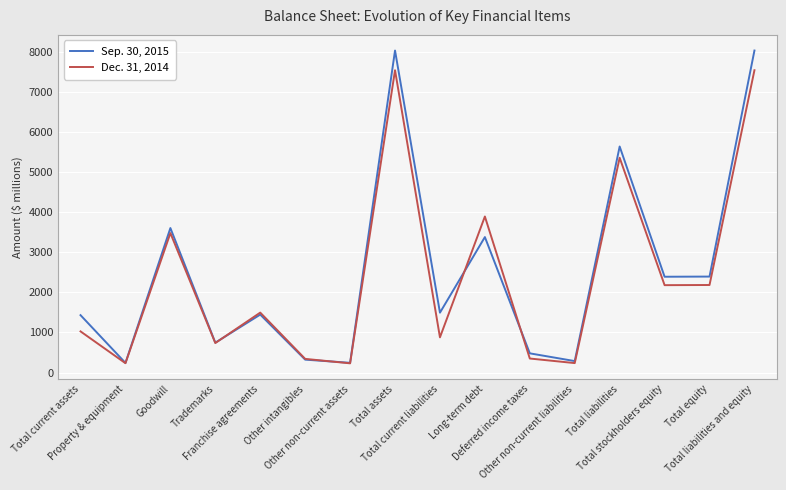

Is it true that Dec. 31, 2014 equals 3477 at Goodwill?

True